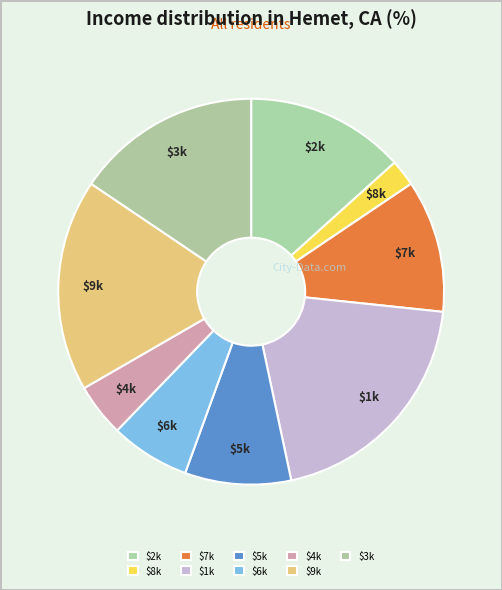

True or false: $3k accounts for 30% of the total.

False